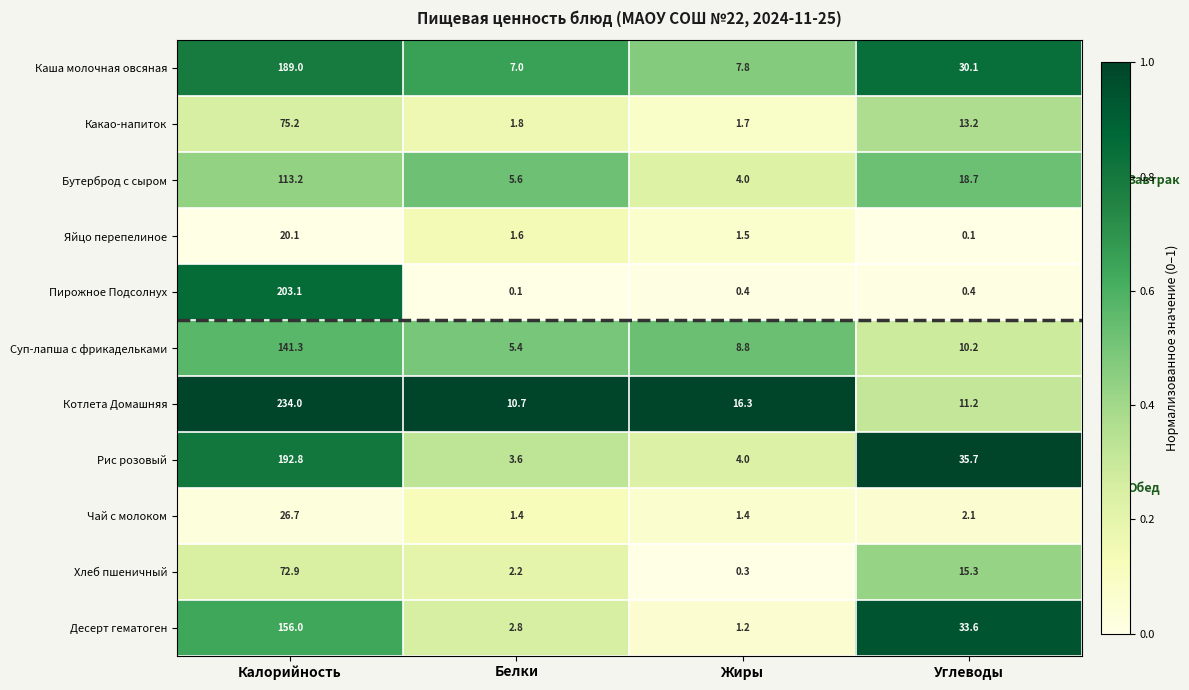

What is the total value across all series at Калорийность?

1424.3